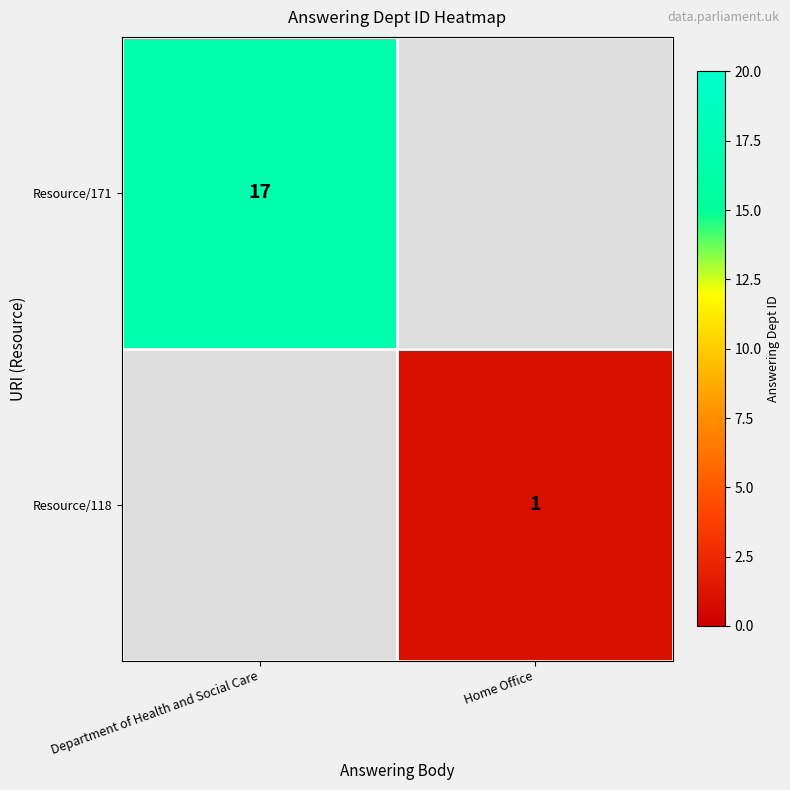

At how many categories does at least one series exceed 6?

1